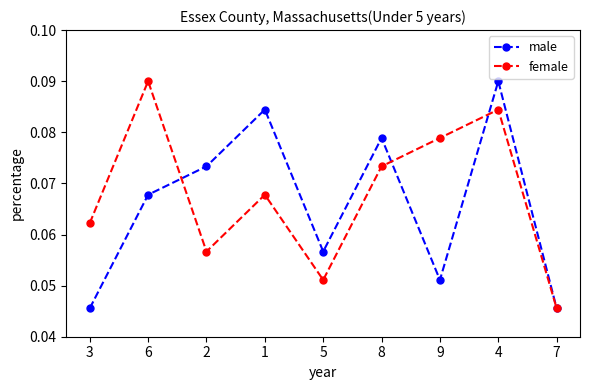

Does the chart display data point markers on the line(s)?

Yes